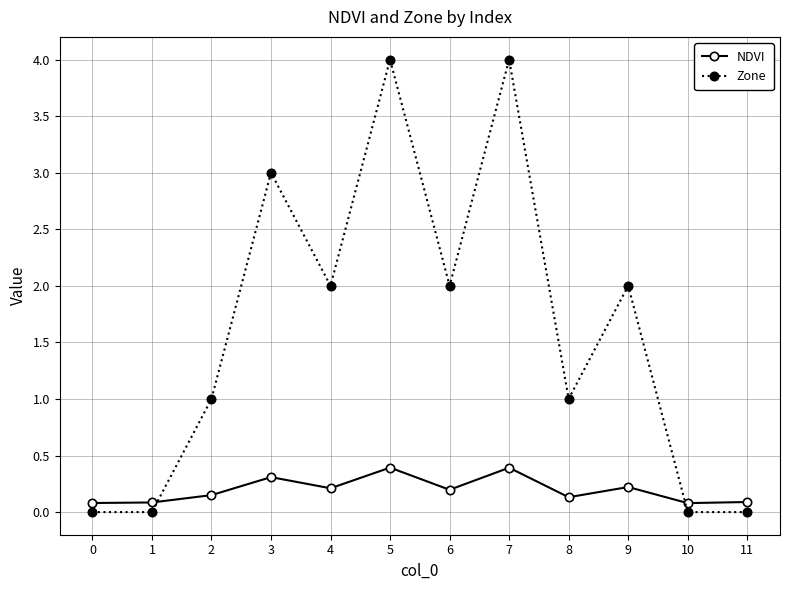

List the series in order of their peak value, lowest first.

NDVI, Zone